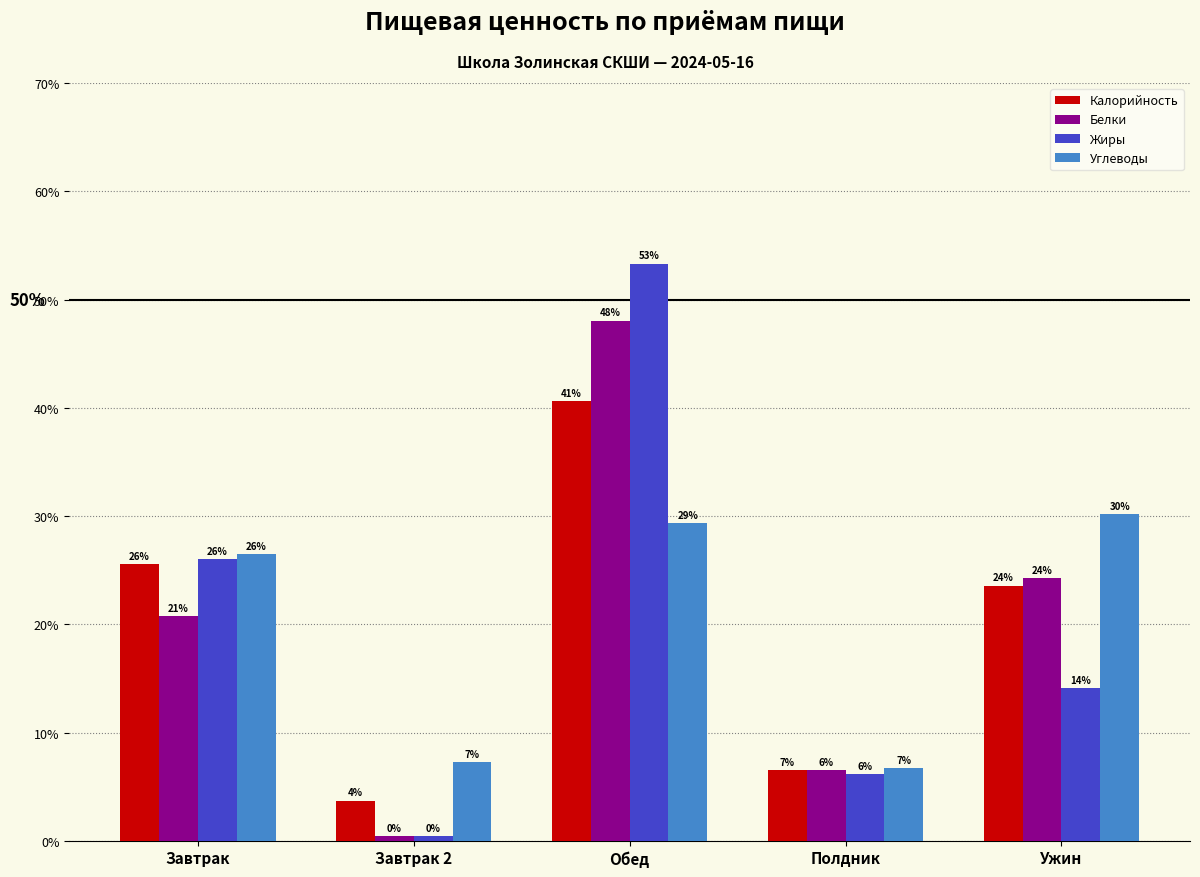

What is the label of the 2nd bar from the right?

Полдник